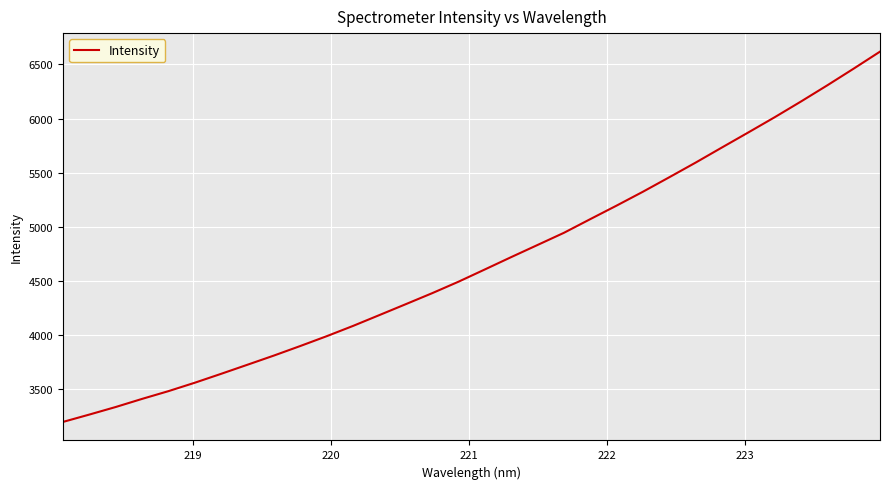

What is the greatest value displayed?

6619.0